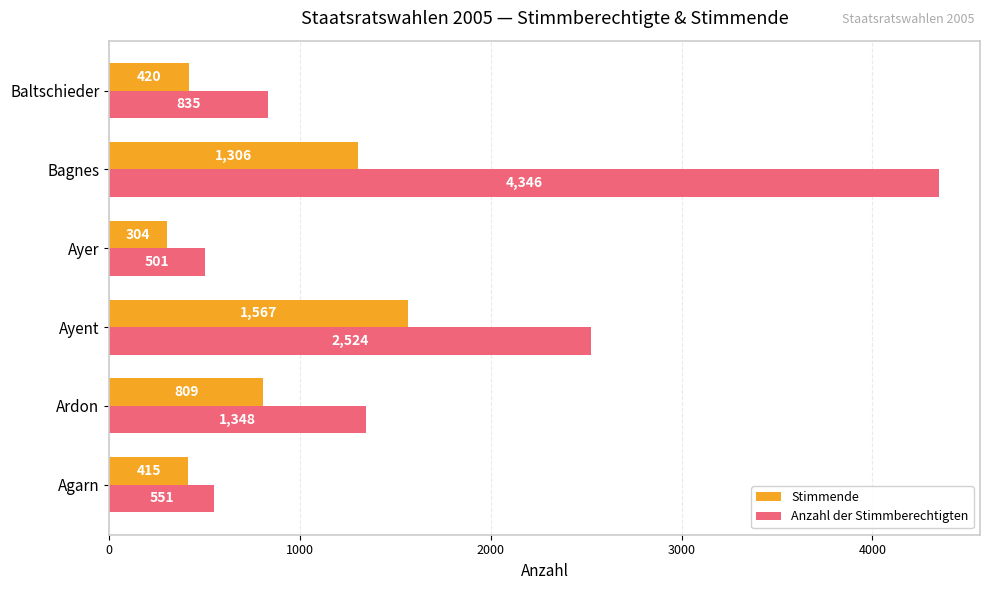

List the series in order of their overall mean, lowest first.

Stimmende, Anzahl der Stimmberechtigten